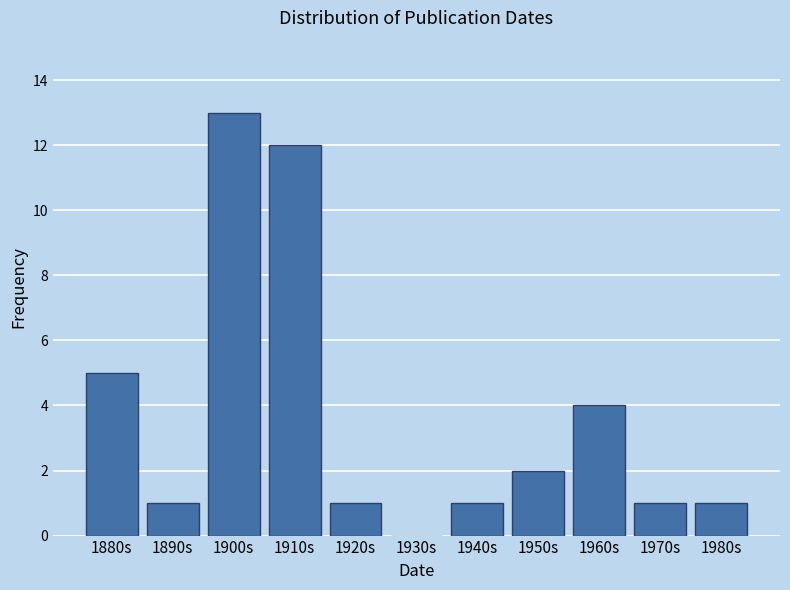

Reading right to left, what are all the values shown in this chart?

1980s=1	1970s=1	1960s=4	1950s=2	1940s=1	1930s=0	1920s=1	1910s=12	1900s=13	1890s=1	1880s=5